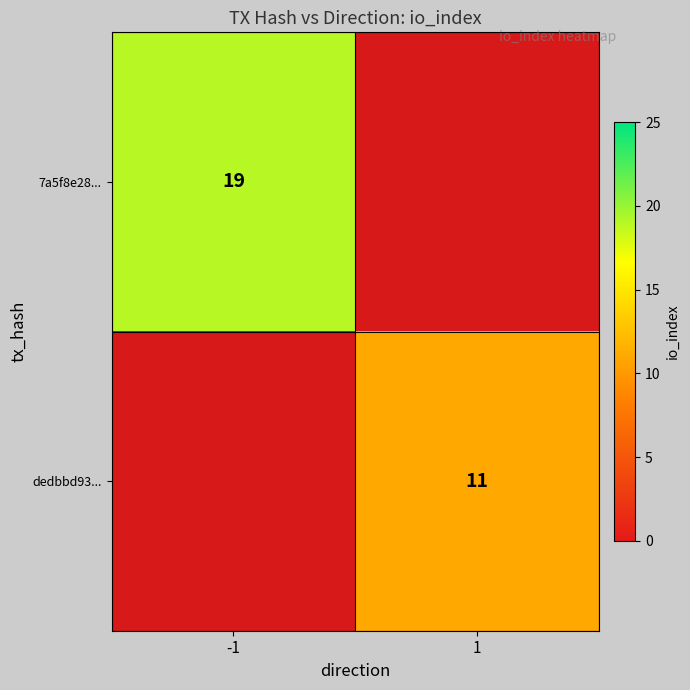

The value of dedbbd93... at 1 is 15.7. True or false?

False